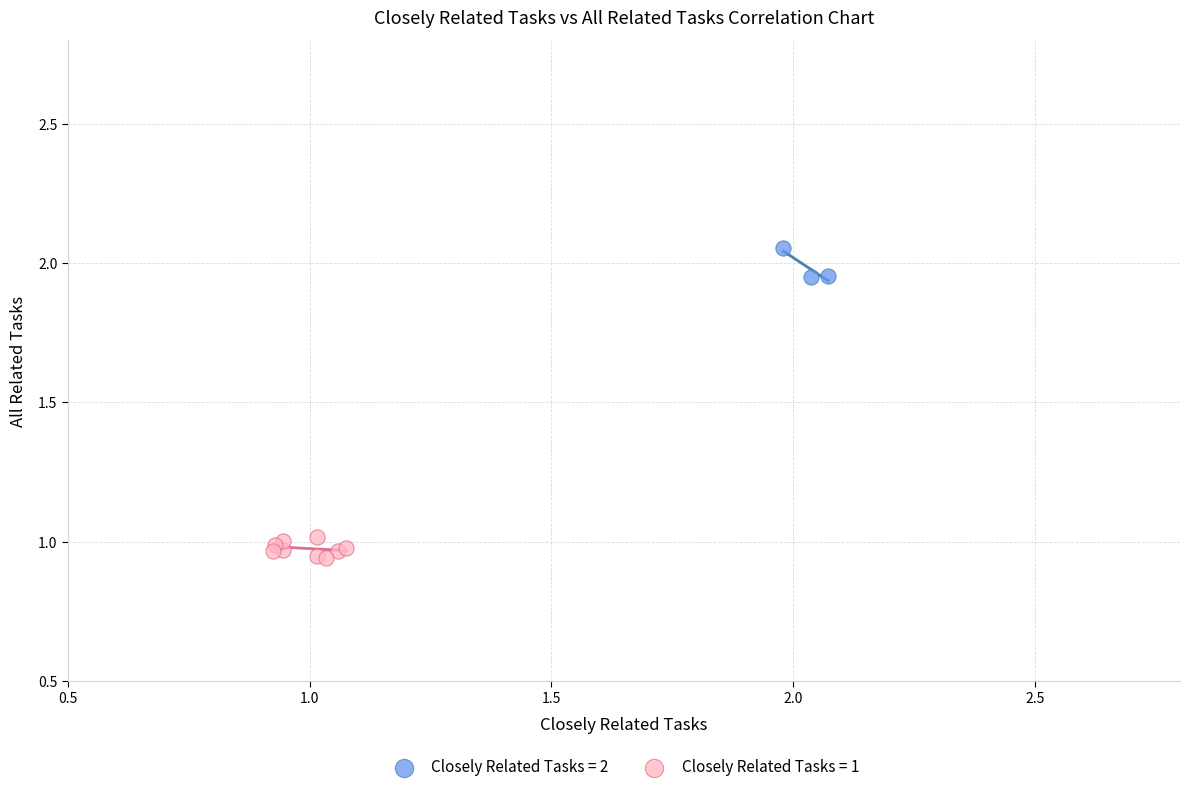

Which series reaches the minimum Y coordinate?

Closely Related Tasks = 1